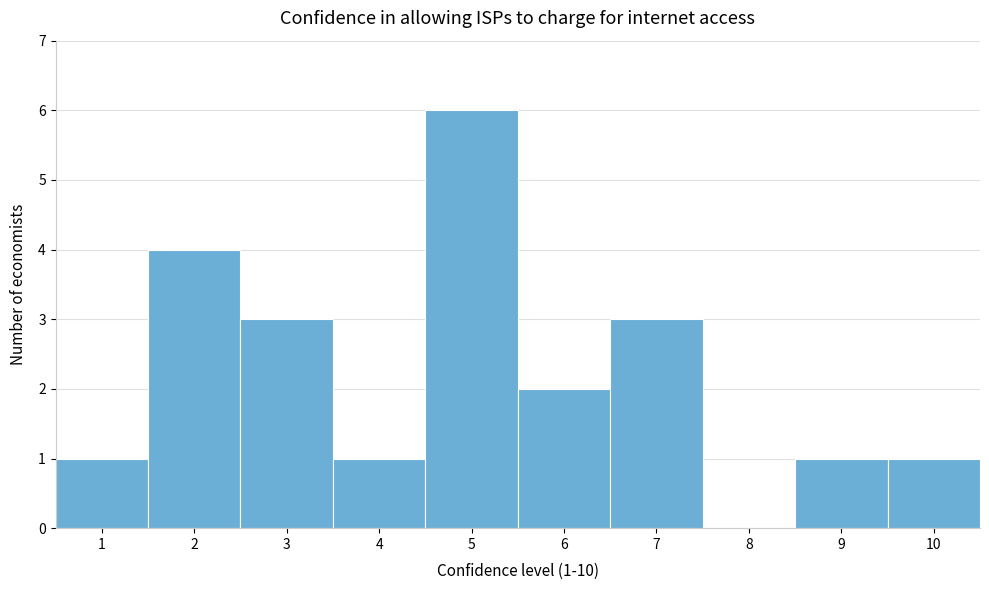

Over which range of the x-axis is the bar tallest?

4.5 to 5.5